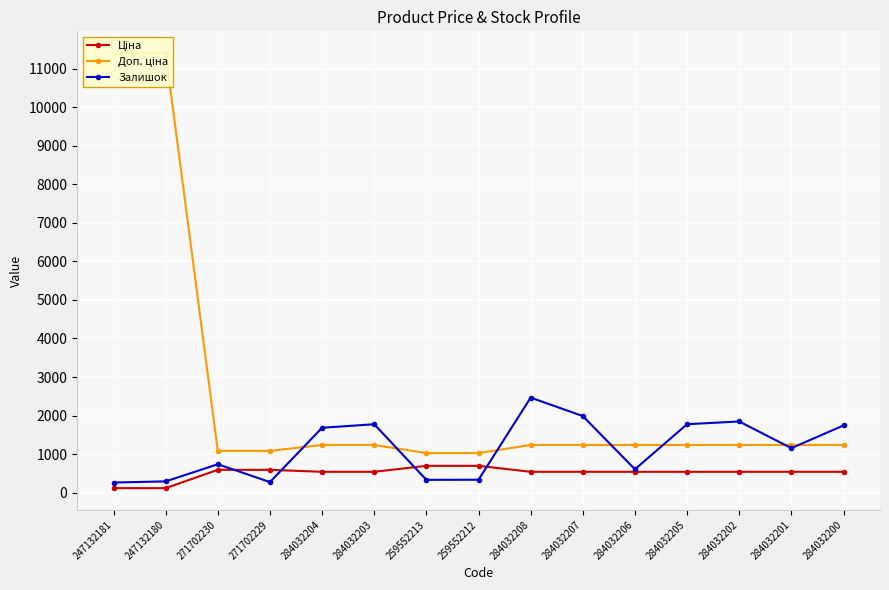

What is the average value of the Залишок series?

1149.8